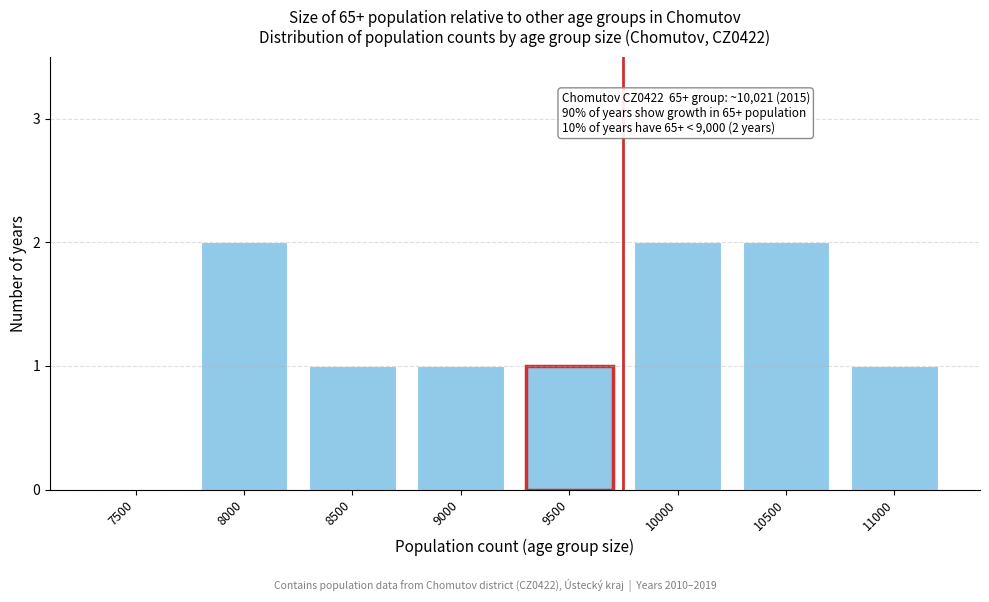

Reading left to right, extract all data points from this chart.

7500=0	8000=2	8500=1	9000=1	9500=1	10000=2	10500=2	11000=1